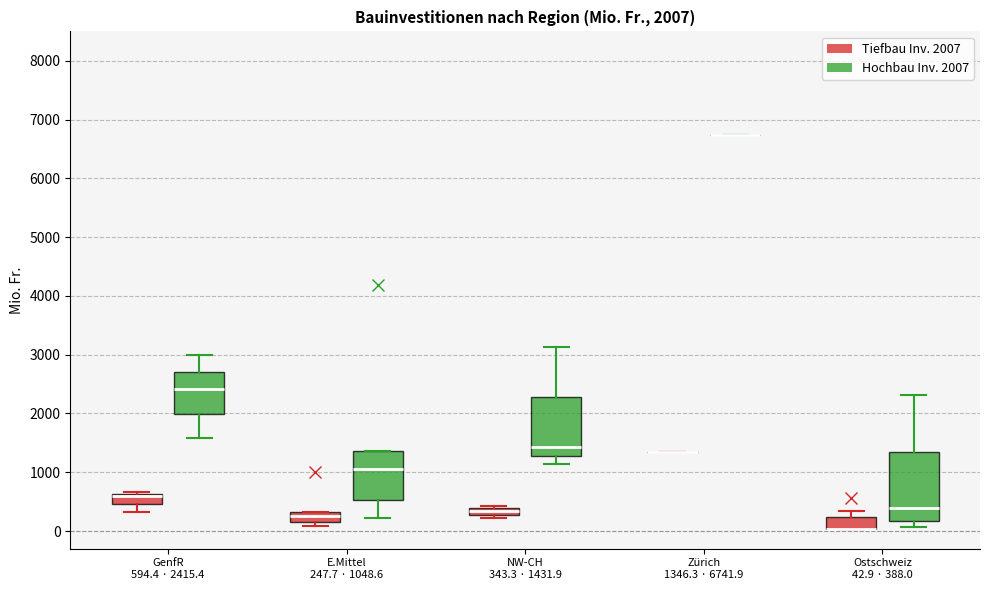

Which box is the tallest, from its lower edge to its upper edge?

Ostschweiz 42.9 · 388.0 (Hochbau Inv. 2007)